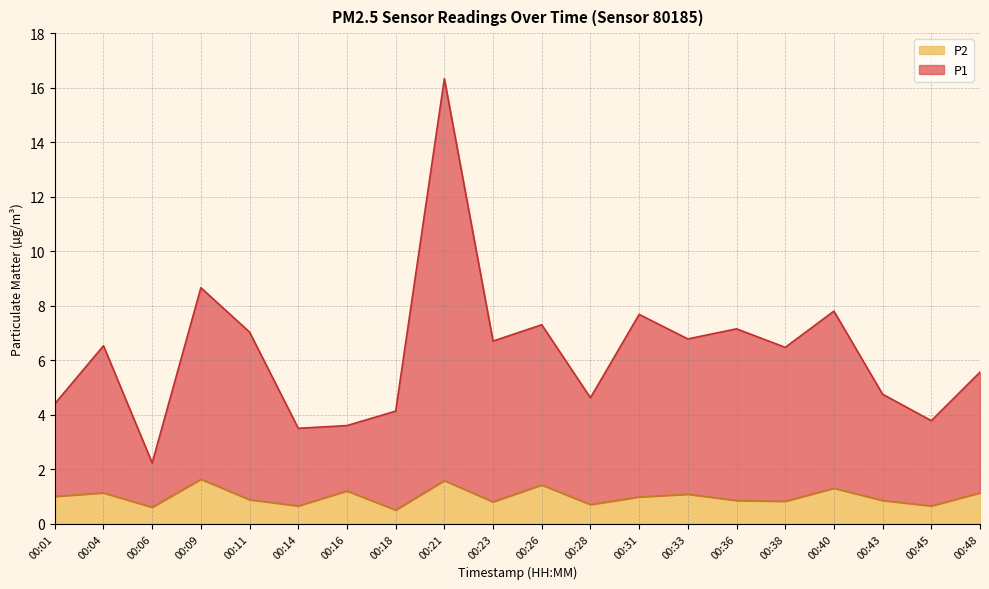

Which series has the largest total across all categories?

P1